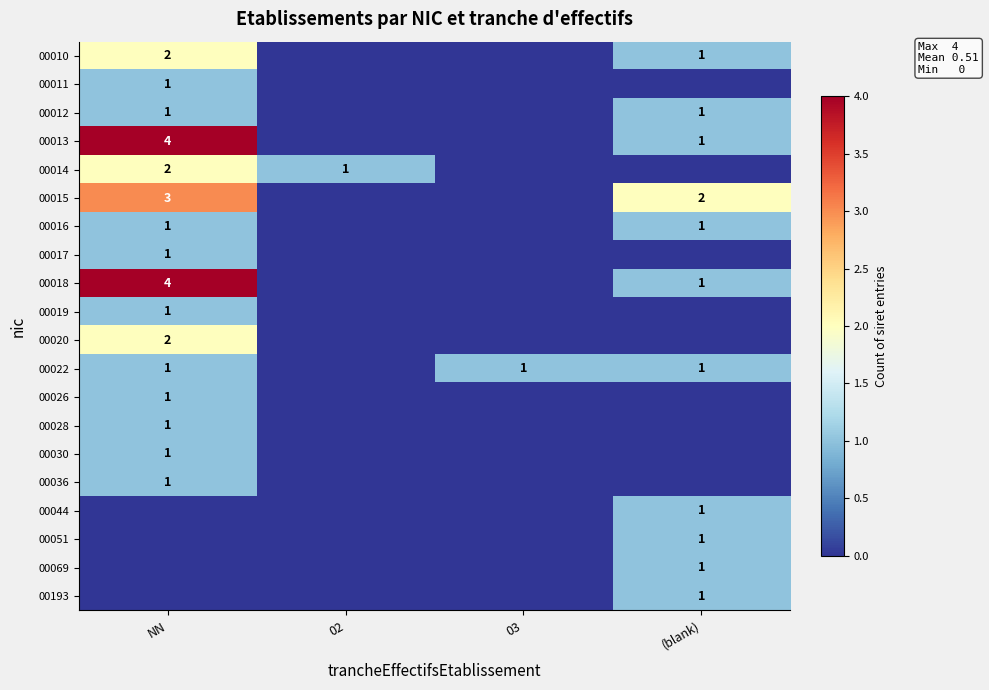

True or false: 00018 has a value of 1 at (blank).

True